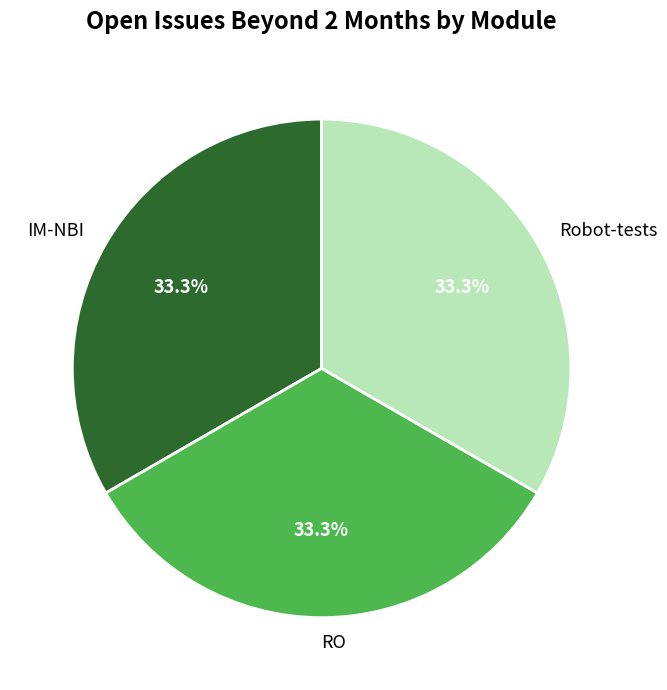

Does Robot-tests represent more than half of the total?

No